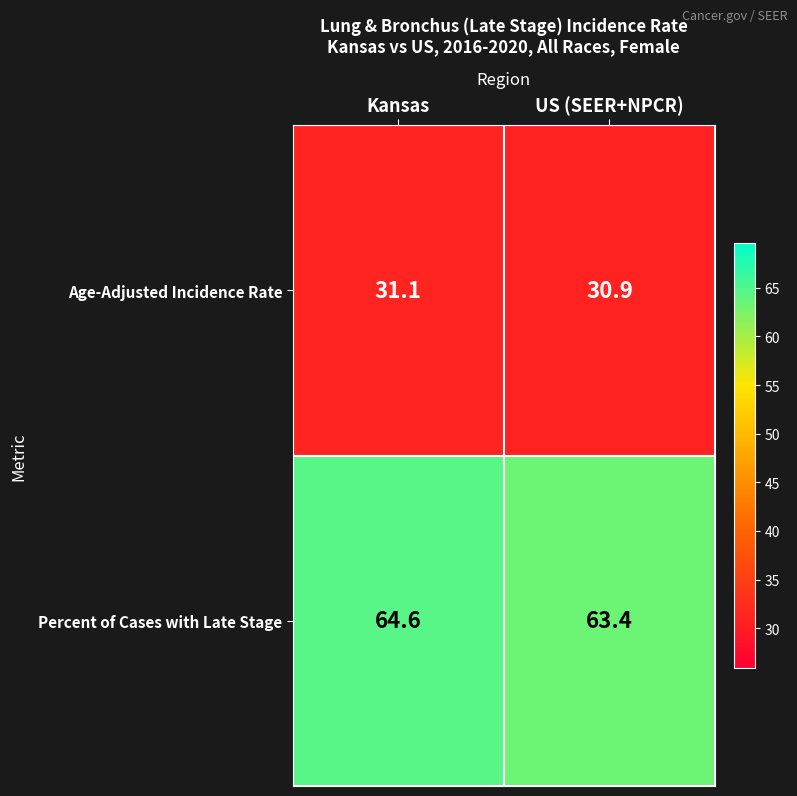

What is the lowest value of the Age-Adjusted Incidence Rate series?

30.9